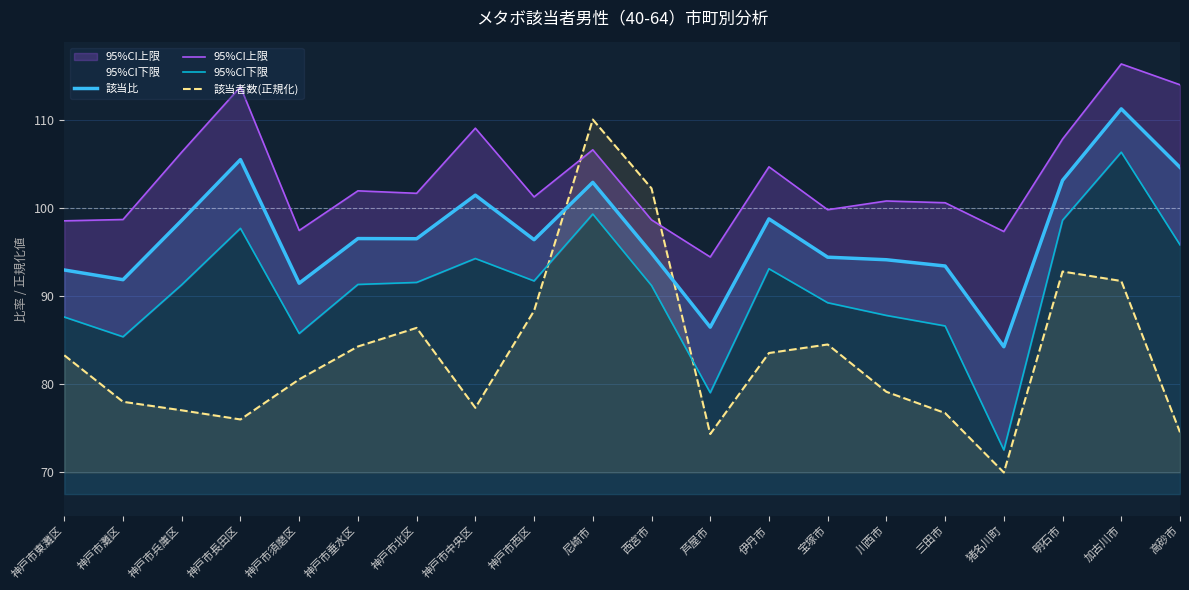

At which label does 該当比 reach its peak?

加古川市